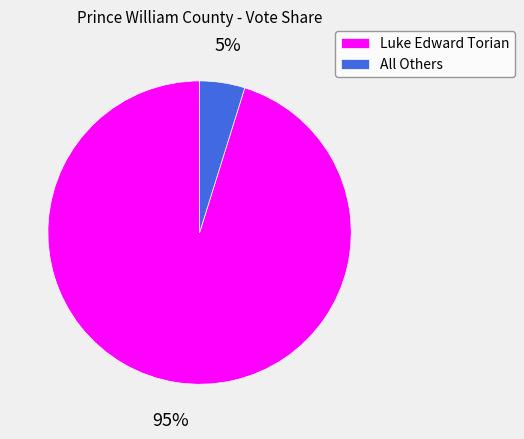

Count the number of slices in the pie.

2